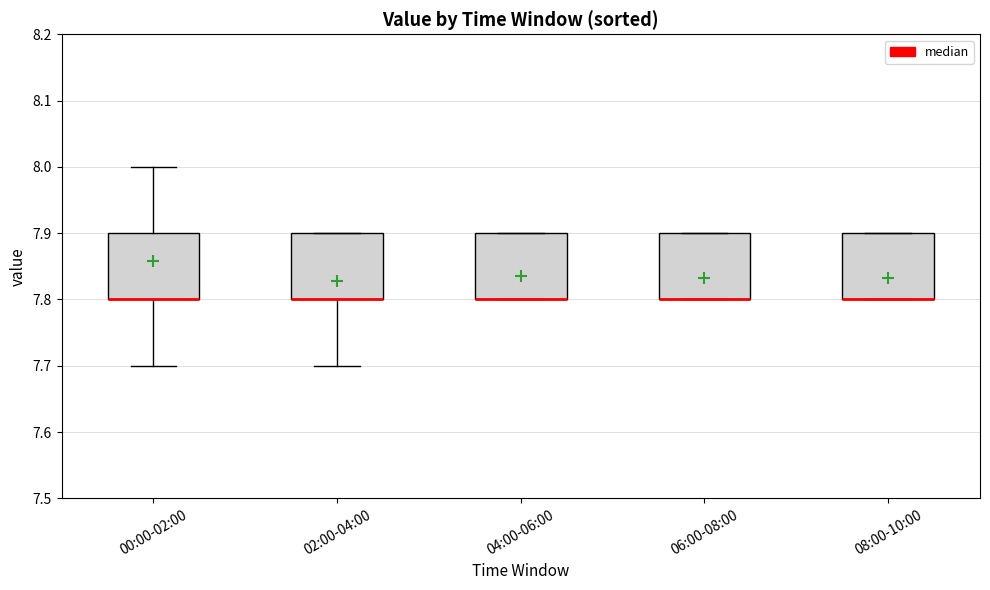

Reading left to right, transcribe this box plot: for each box, give where its median line is, the range the box spans, and where its two whiskers end, as read against the y-axis. The values are not printed on the chart, so give them approximately, as read against the axis.

00:00-02:00: median 7.8 (drawn on the box's lower edge), box 7.8 to 7.9, whiskers 7.7 to 8.0
02:00-04:00: median 7.8 (drawn on the box's lower edge), box 7.8 to 7.9, whiskers 7.7 to 7.9
04:00-06:00: median 7.8 (drawn on the box's lower edge), box 7.8 to 7.9, whiskers 7.8 to 7.9
06:00-08:00: median 7.8 (drawn on the box's lower edge), box 7.8 to 7.9, whiskers 7.8 to 7.9
08:00-10:00: median 7.8 (drawn on the box's lower edge), box 7.8 to 7.9, whiskers 7.8 to 7.9